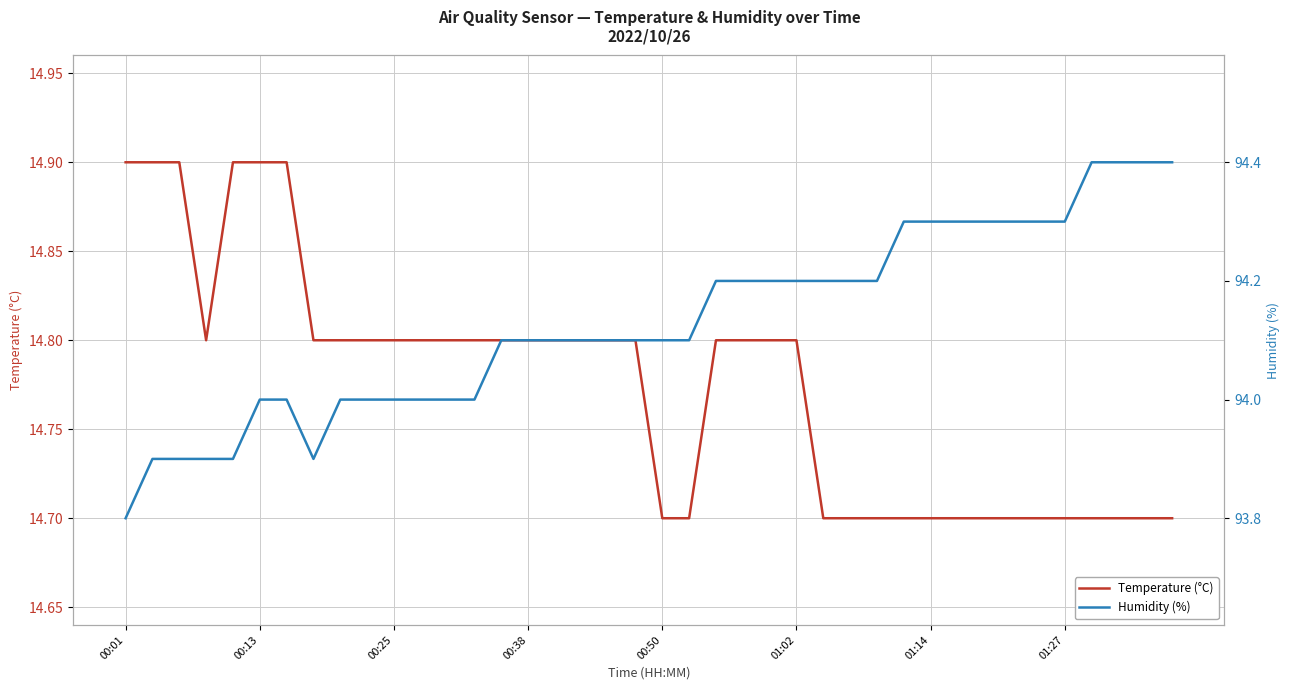

The Temperature (°C) series shows 14.7 at 01:27. True or false?

True